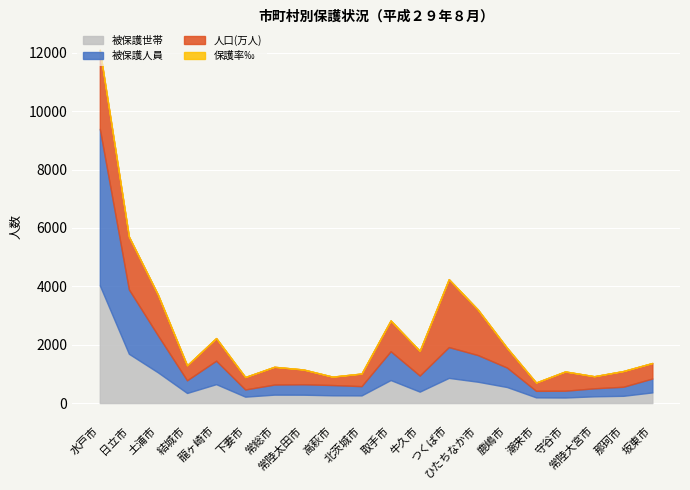

True or false: 被保護世帯 and 被保護人員 intersect in this chart.

False